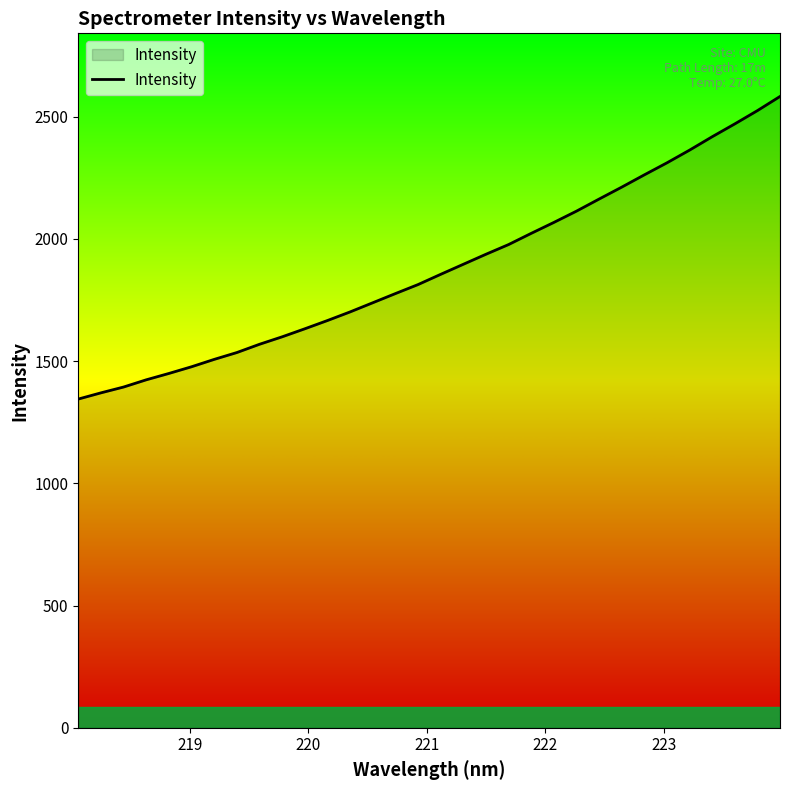

How many values are below 1854?

16